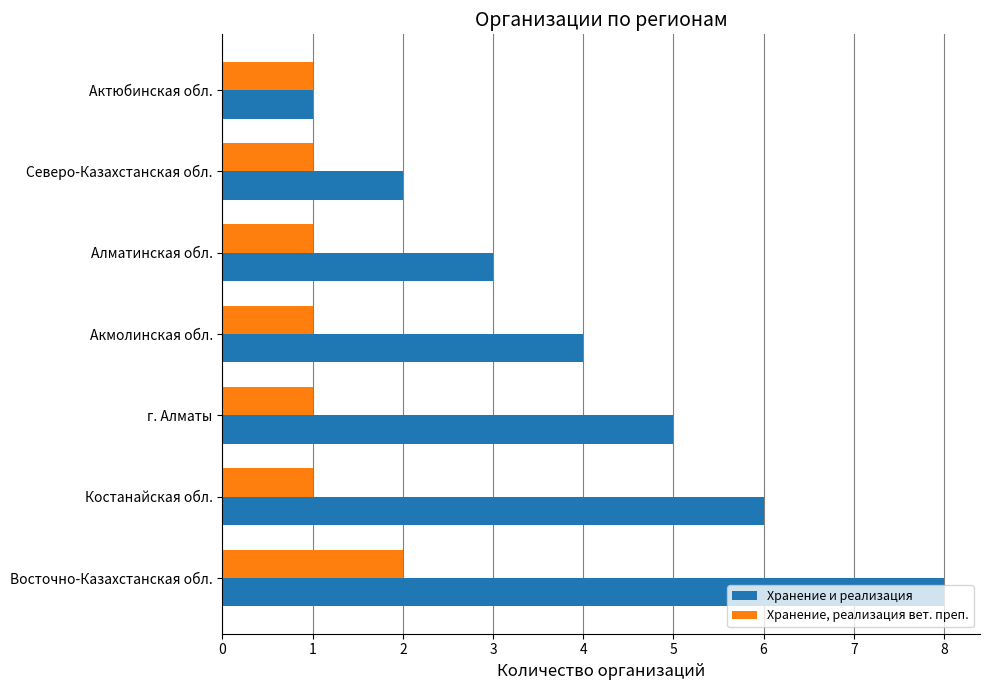

At which category does the chart reach its peak across all series?

Восточно-Казахстанская обл.